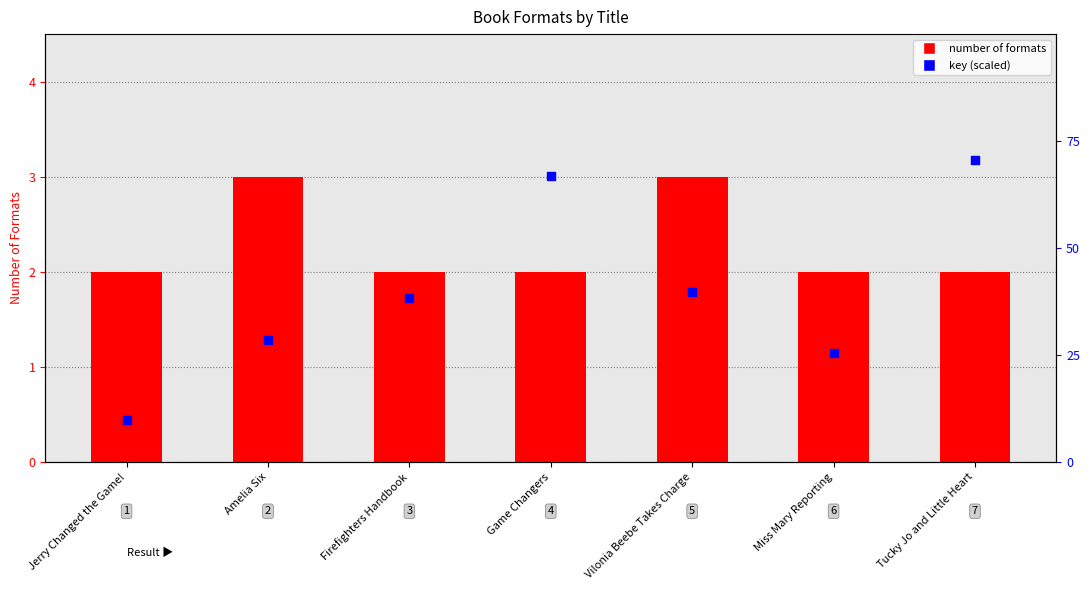

Which has a higher value, Vilonia Beebe Takes Charge or Firefighters Handbook?

Vilonia Beebe Takes Charge